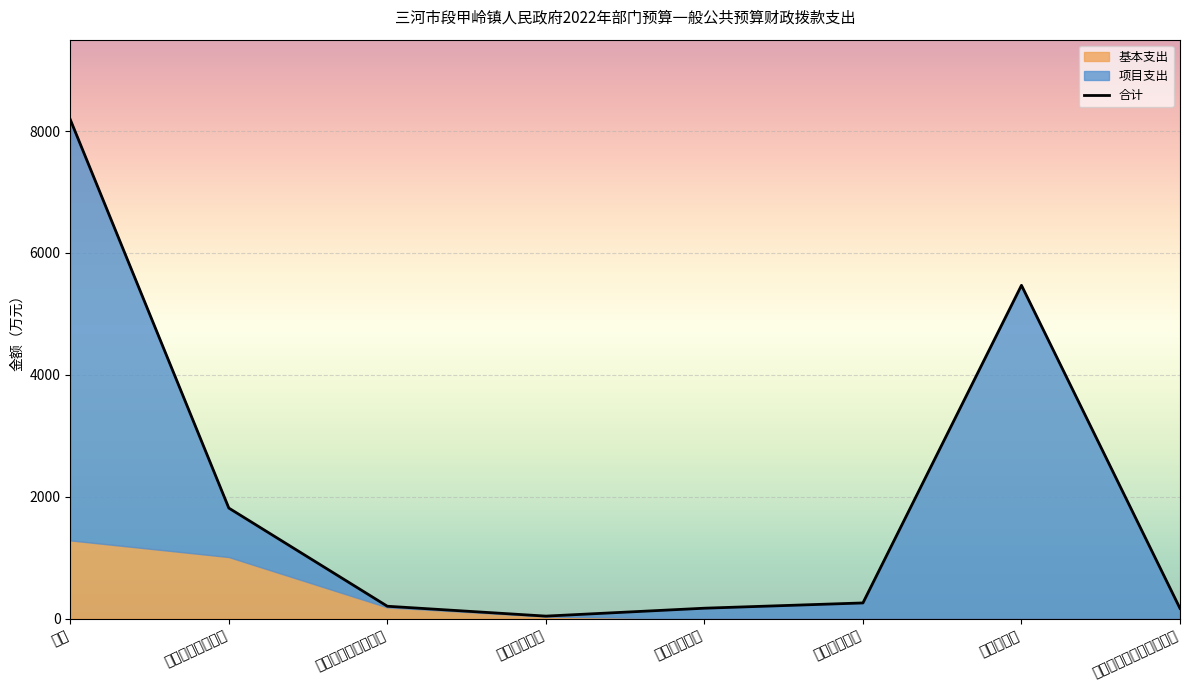

At which category is the sum across all series the highest?

合计